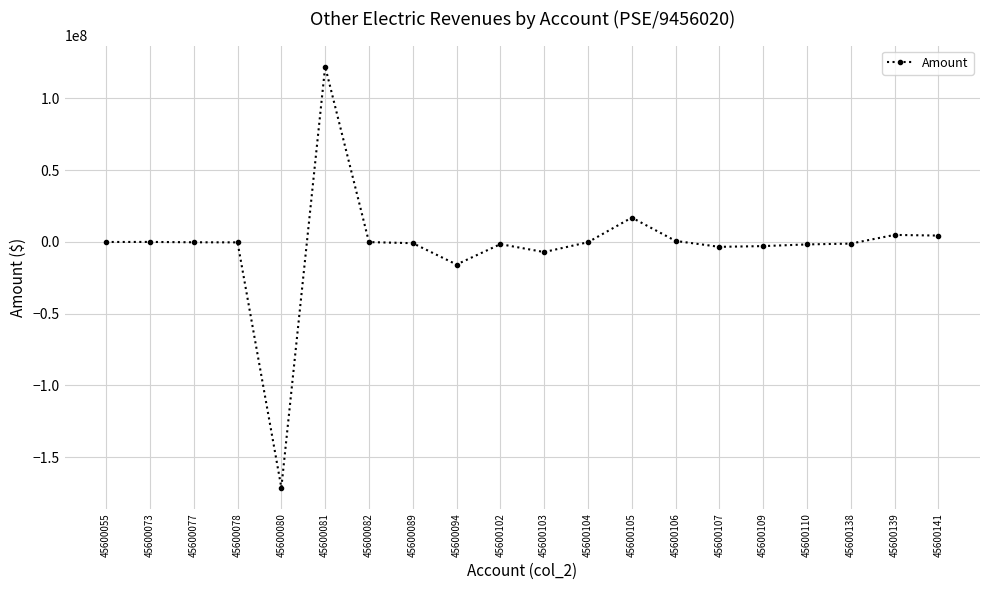

What is the sum of the values at 45600082 and 45600102?

-1585626.6